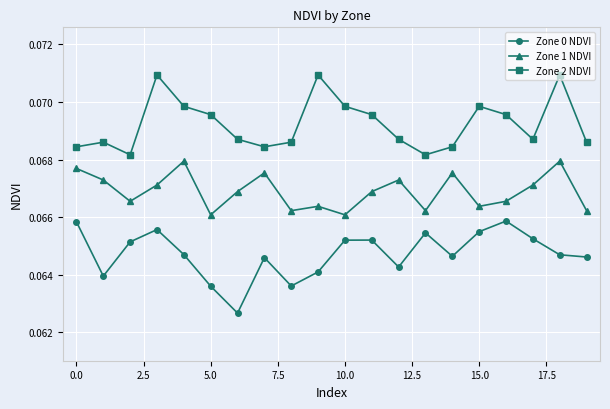

True or false: Zone 1 NDVI and Zone 2 NDVI intersect in this chart.

False